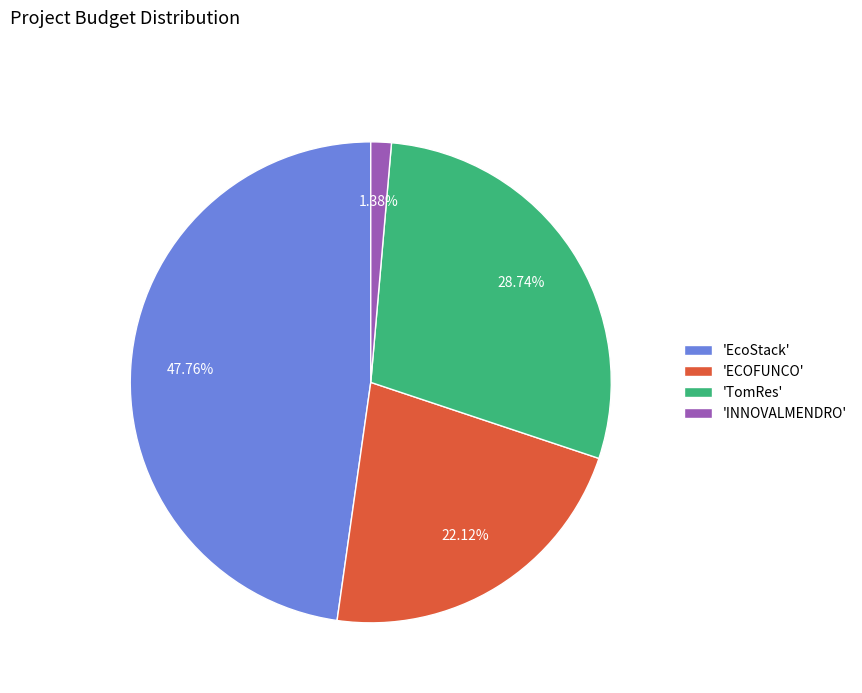

What is the smallest slice in the pie chart?

'INNOVALMENDRO'